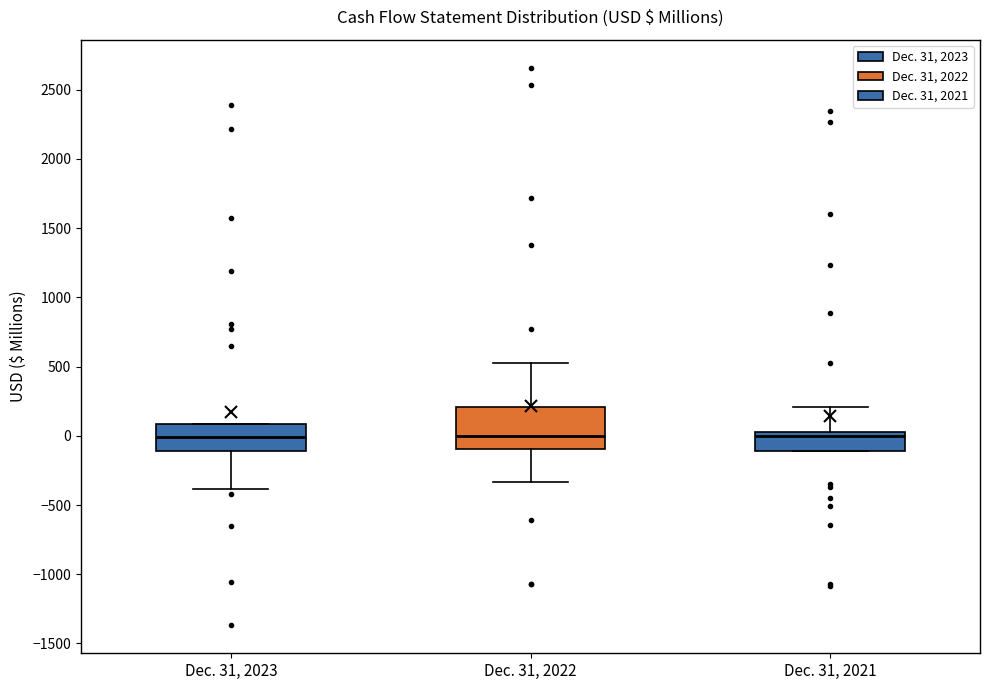

Which box is the tallest, from its lower edge to its upper edge?

Dec. 31, 2022